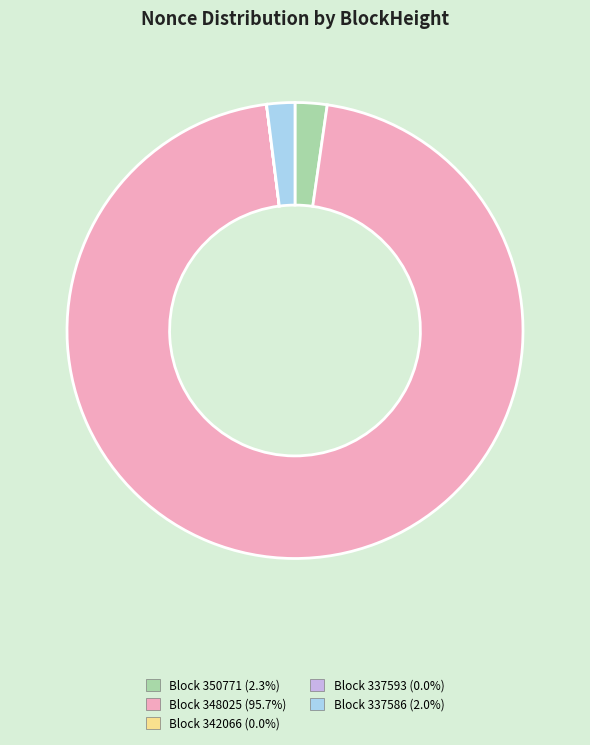

Is there any slice that represents more than half of the pie?

Yes